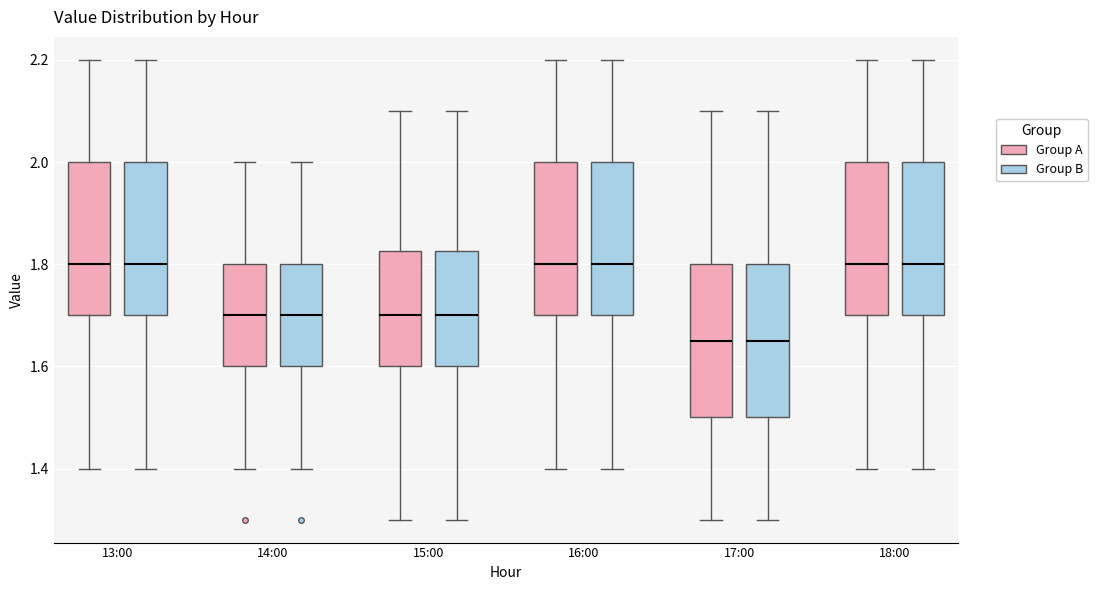

Reading left to right, transcribe this box plot: for each box, give where its median line is, the range the box spans, and where its two whiskers end, as read against the y-axis. The values are not printed on the chart, so give them approximately, as read against the axis.

13:00 (Group A): median 1.80, box 1.70 to 2.00, whiskers 1.40 to 2.20
13:00 (Group B): median 1.80, box 1.70 to 2.00, whiskers 1.40 to 2.20
14:00 (Group A): median 1.70, box 1.60 to 1.80, whiskers 1.40 to 2.00
14:00 (Group B): median 1.70, box 1.60 to 1.80, whiskers 1.40 to 2.00
15:00 (Group A): median 1.70, box 1.60 to 1.82, whiskers 1.30 to 2.10
15:00 (Group B): median 1.70, box 1.60 to 1.82, whiskers 1.30 to 2.10
16:00 (Group A): median 1.80, box 1.70 to 2.00, whiskers 1.40 to 2.20
16:00 (Group B): median 1.80, box 1.70 to 2.00, whiskers 1.40 to 2.20
17:00 (Group A): median 1.66, box 1.50 to 1.80, whiskers 1.30 to 2.10
17:00 (Group B): median 1.66, box 1.50 to 1.80, whiskers 1.30 to 2.10
18:00 (Group A): median 1.80, box 1.70 to 2.00, whiskers 1.40 to 2.20
18:00 (Group B): median 1.80, box 1.70 to 2.00, whiskers 1.40 to 2.20